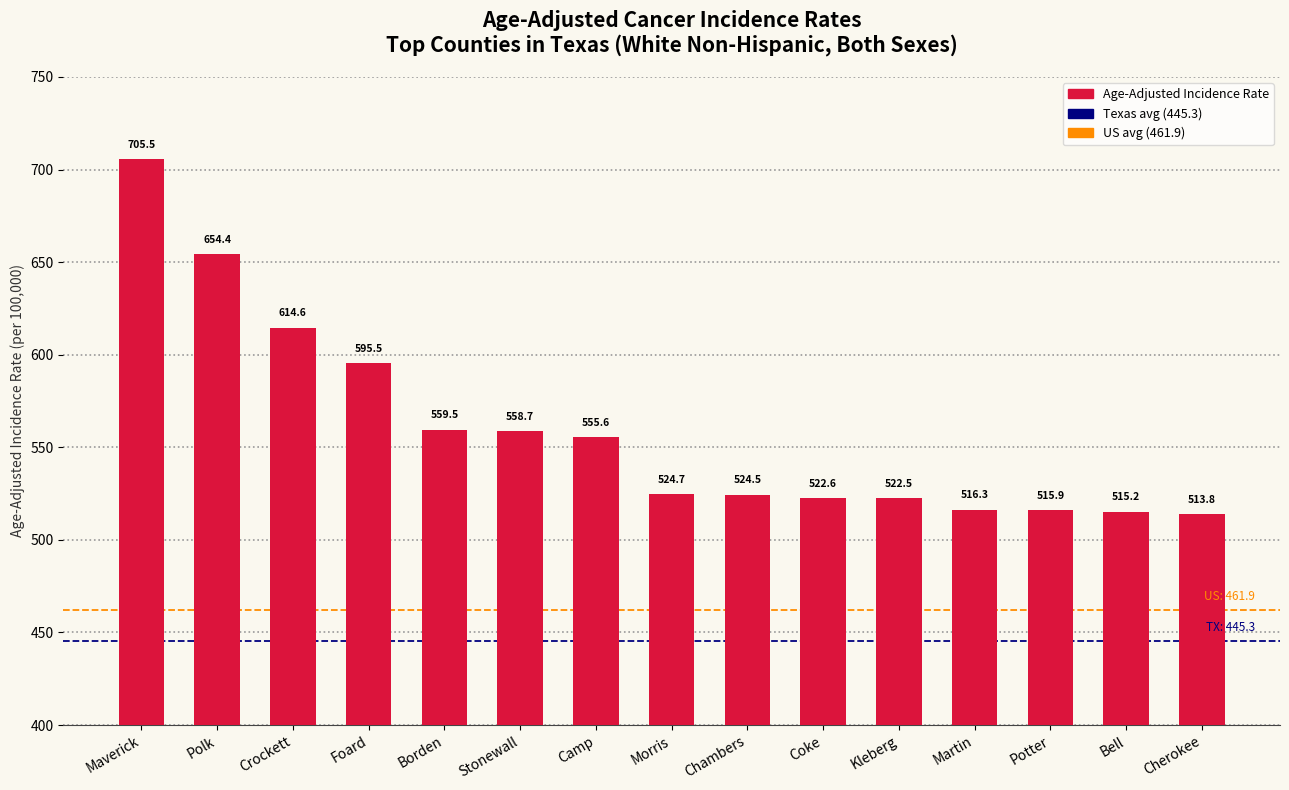

The value at Foard is 595.5. True or false?

True